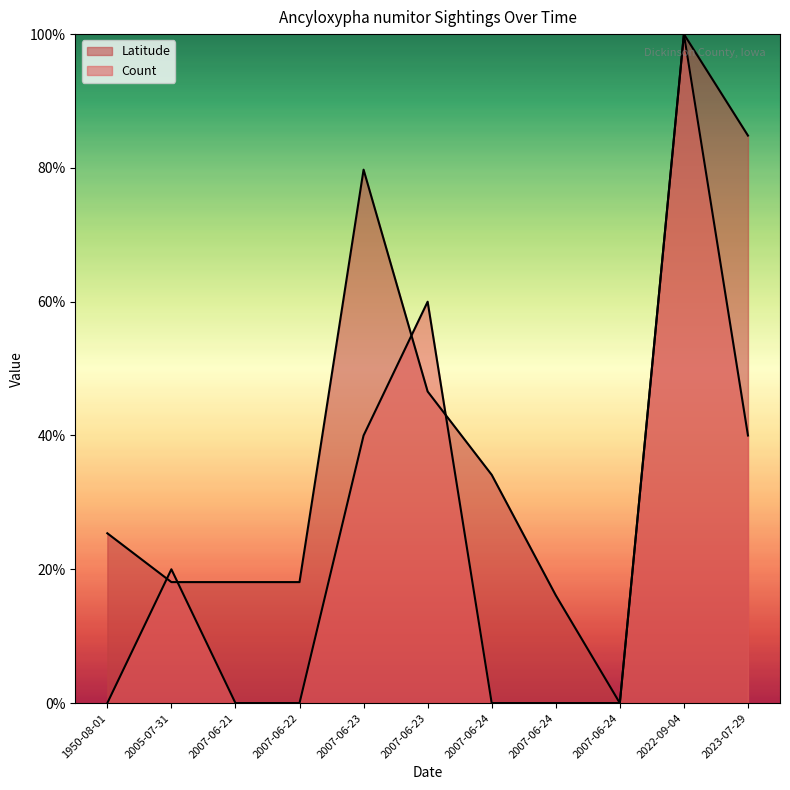

Which series changed the most between 2005-07-31 and 2022-09-04?

Latitude